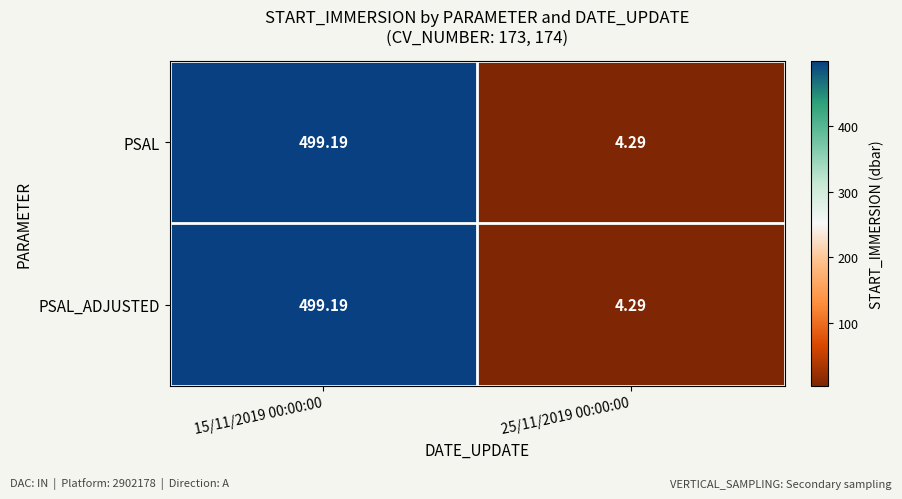

Is the value of PSAL at 15/11/2019 00:00:00 greater than the value of PSAL_ADJUSTED at 25/11/2019 00:00:00?

Yes